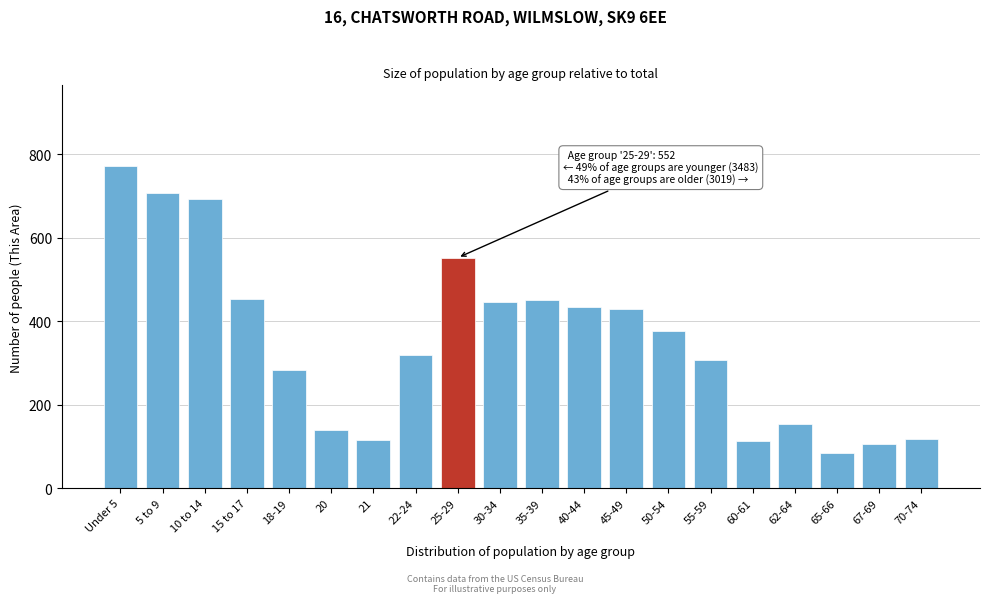

What is the sum of all values?

7054